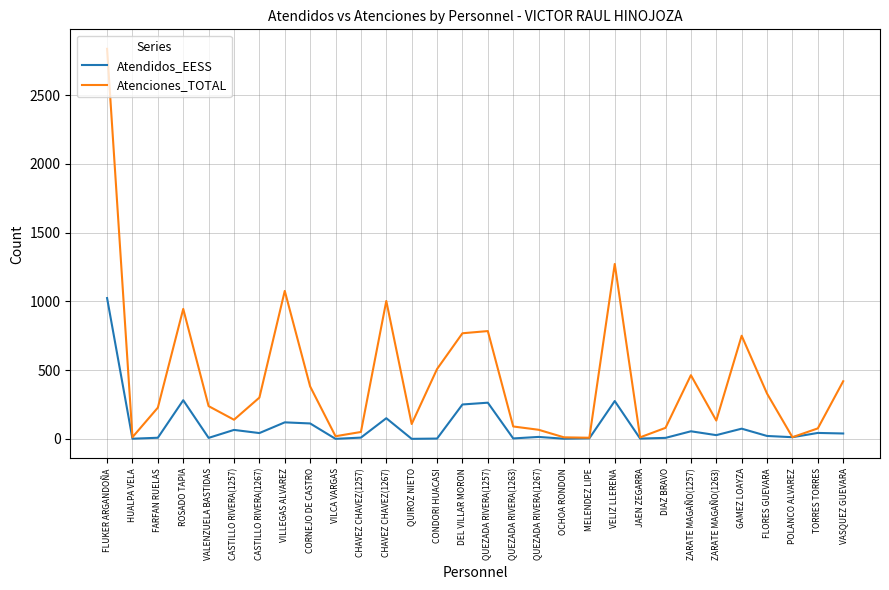

Where is Atenciones_TOTAL nearest to the value 1422?

VELIZ LLERENA